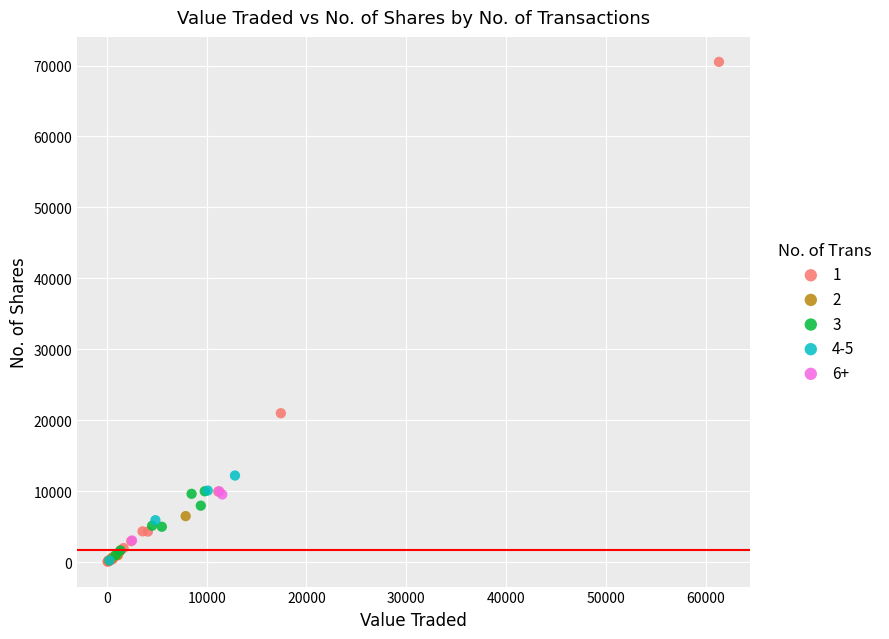

Which series has the widest spread of Y values?

1